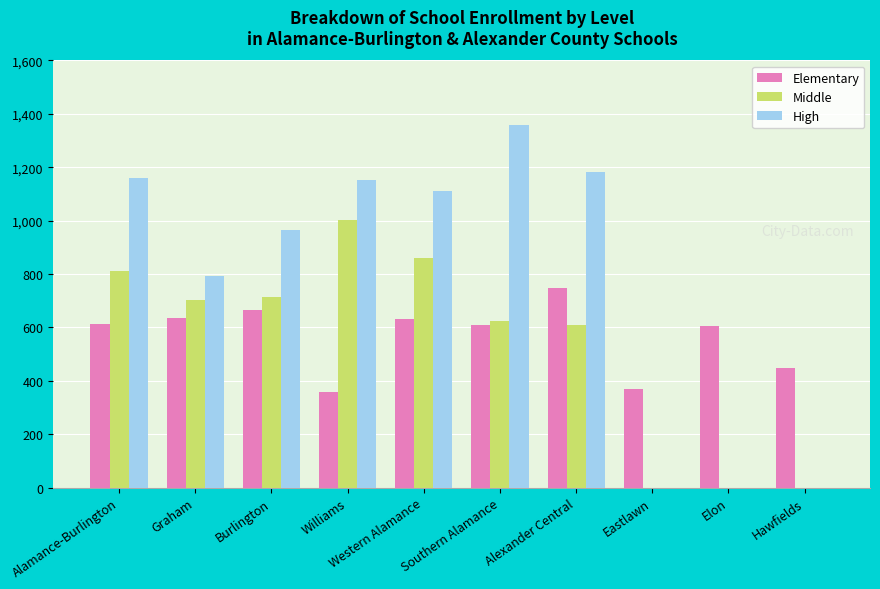

What is the total value across all series at Hawfields?

446